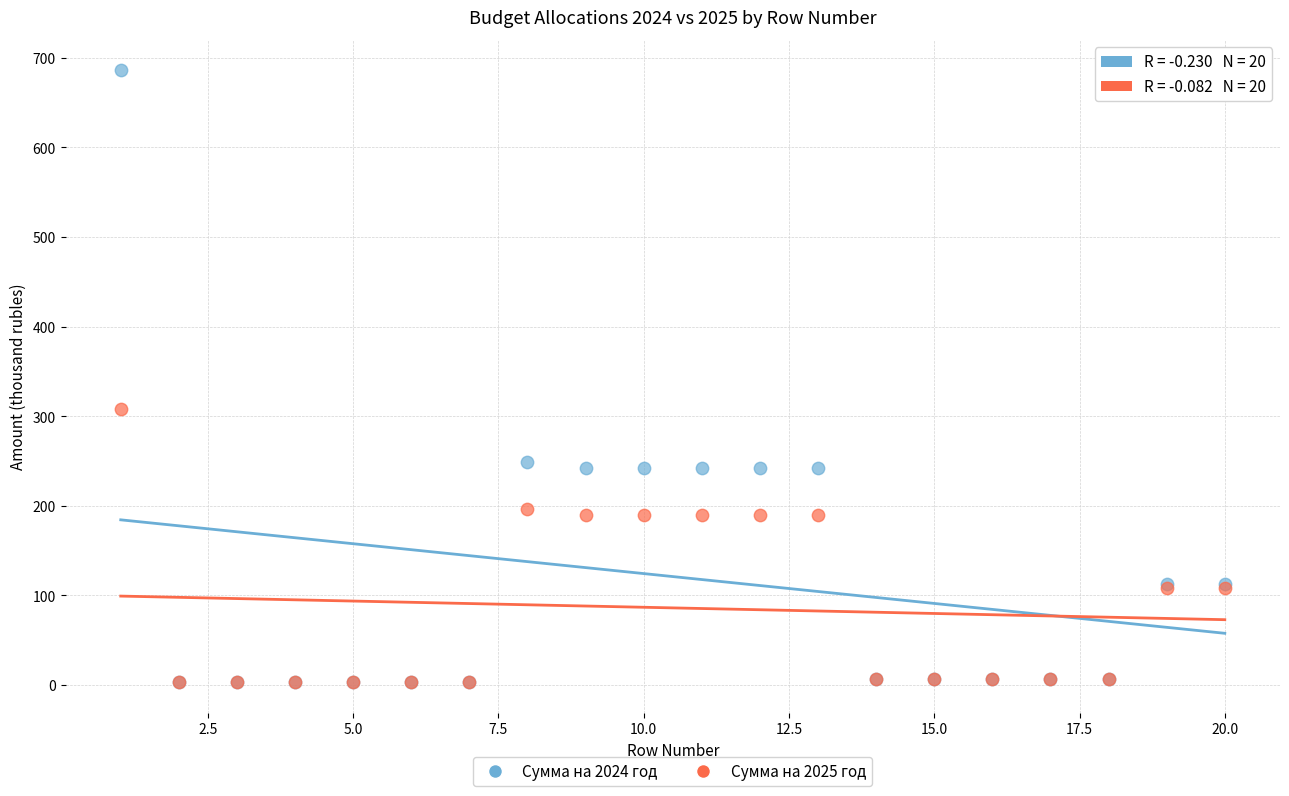

Across all series, what Y value is closest to 344?

307.8